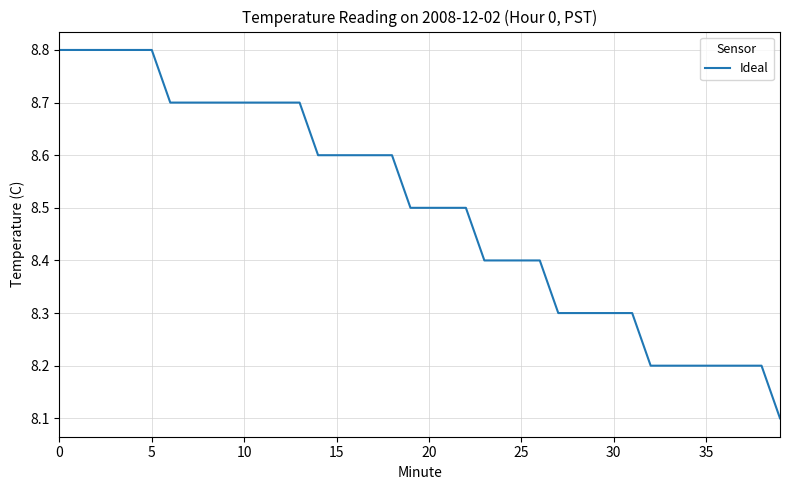

What is the smallest value displayed?

8.1